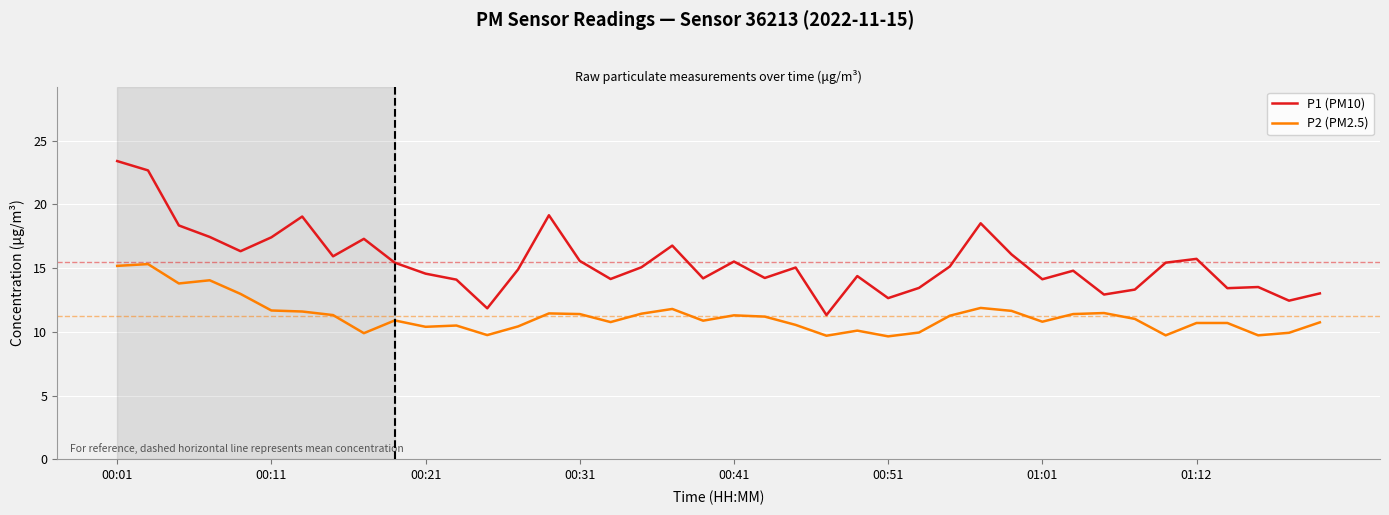

What is the minimum value for P1 (PM10)?

11.3